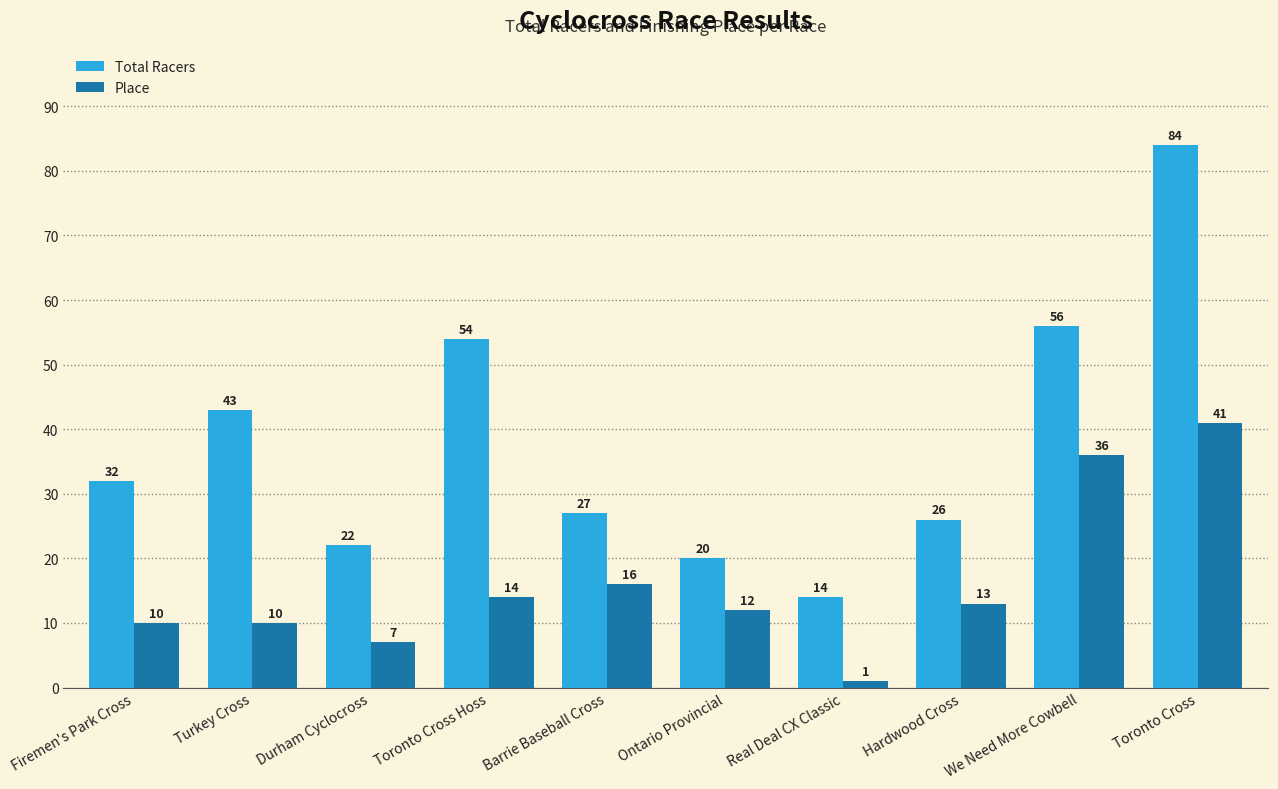

Reading left to right, transcribe all the data shown in this chart.

Total Racers: 32	43	22	54	27	20	14	26	56	84
Place: 10	10	7	14	16	12	1	13	36	41